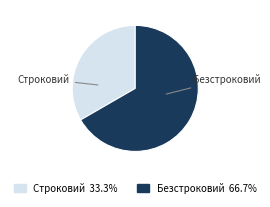

Is the sum of Строковий and Безстроковий greater than half?

Yes